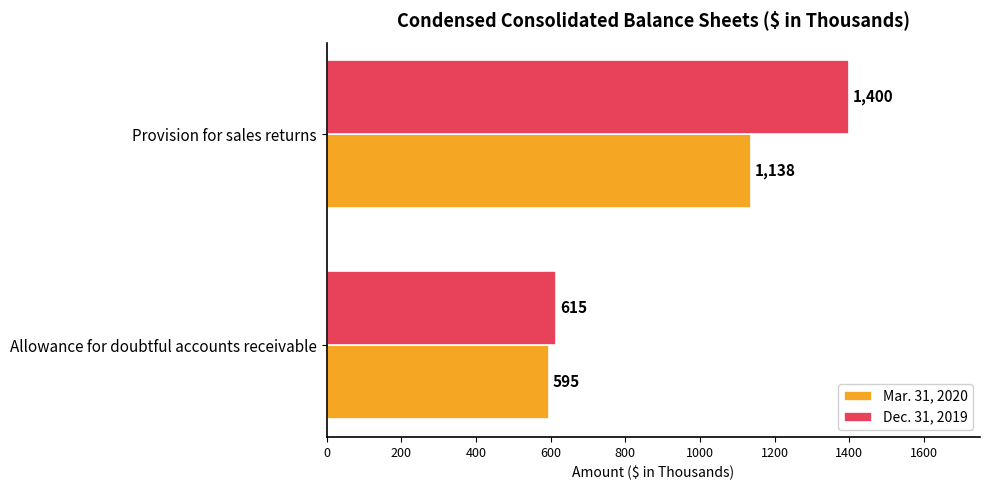

What is the difference between the highest and lowest values at Allowance for doubtful accounts receivable?

20